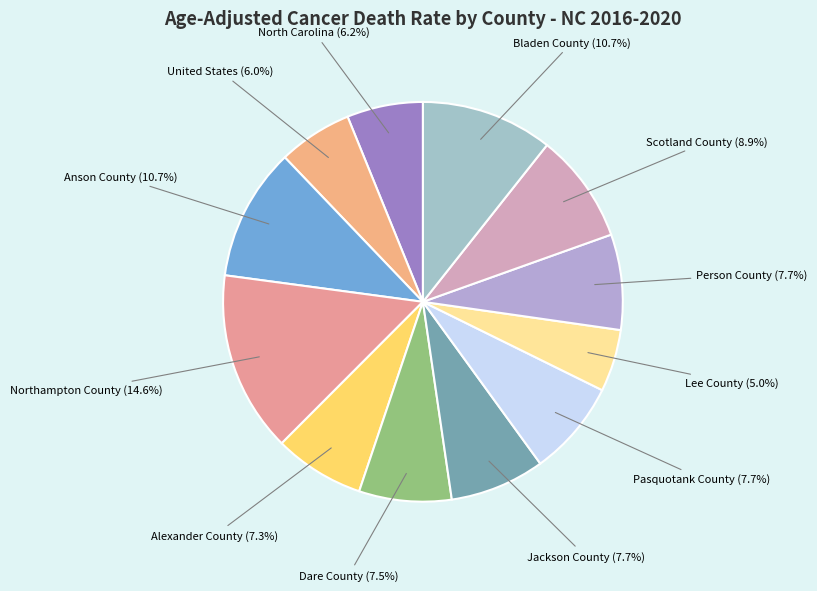

Is it true that Dare County is 21% of the pie?

False